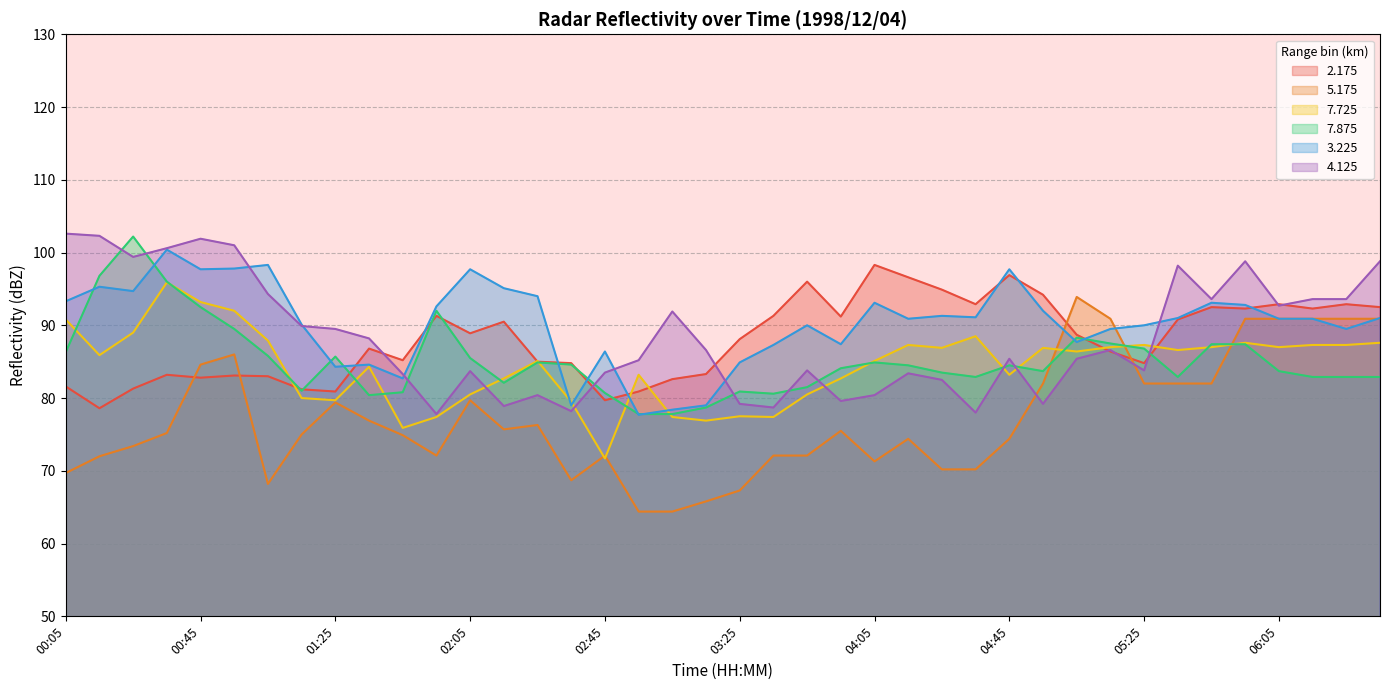

What is the spread (max minus min) of values at 03:55?

15.7